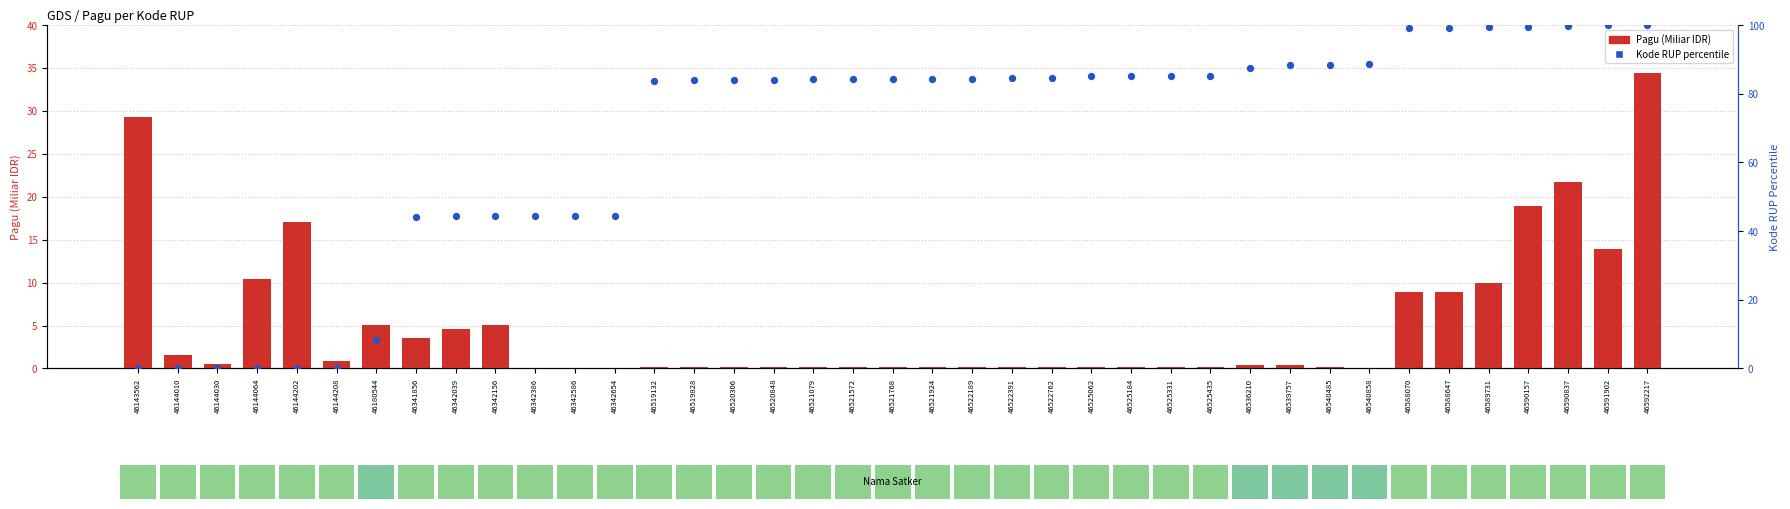

Which series has the largest total across all categories?

Kode RUP percentile